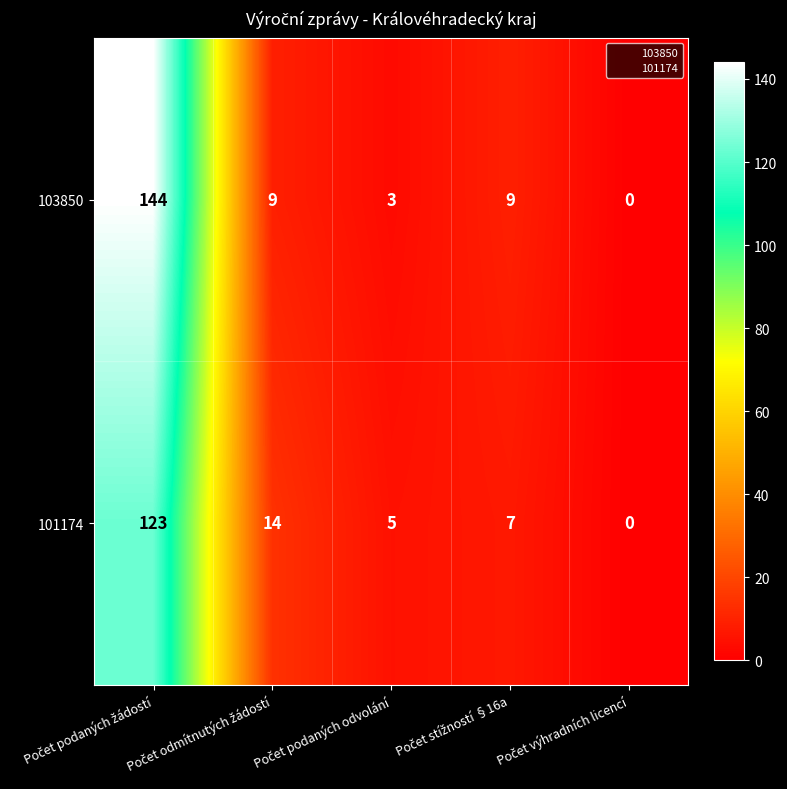

List the labels in order of 103850 value, largest first.

Počet podaných žádostí, Počet odmítnutých žádostí, Počet stížností §16a, Počet podaných odvolání, Počet výhradních licencí